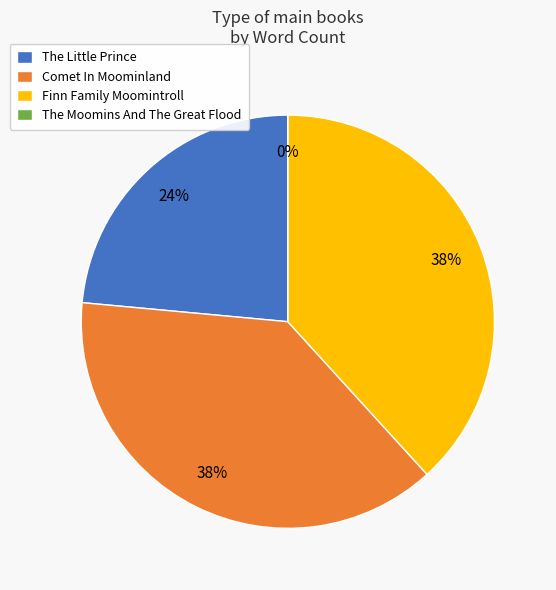

To the nearest percent, what percentage of the pie is Finn Family Moomintroll?

38%